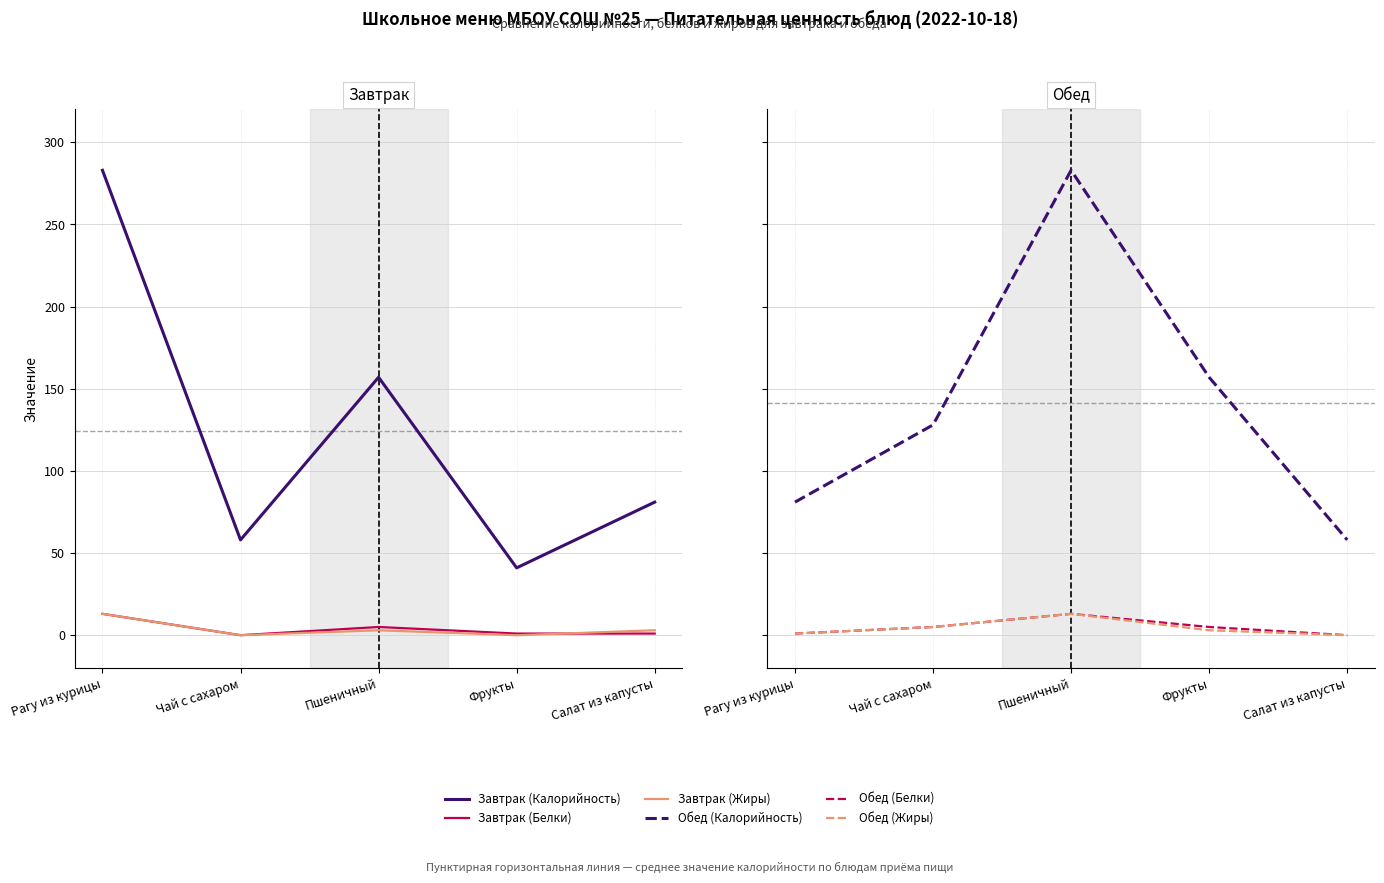

Where is the first local maximum for Обед (Жиры)?

Пшеничный